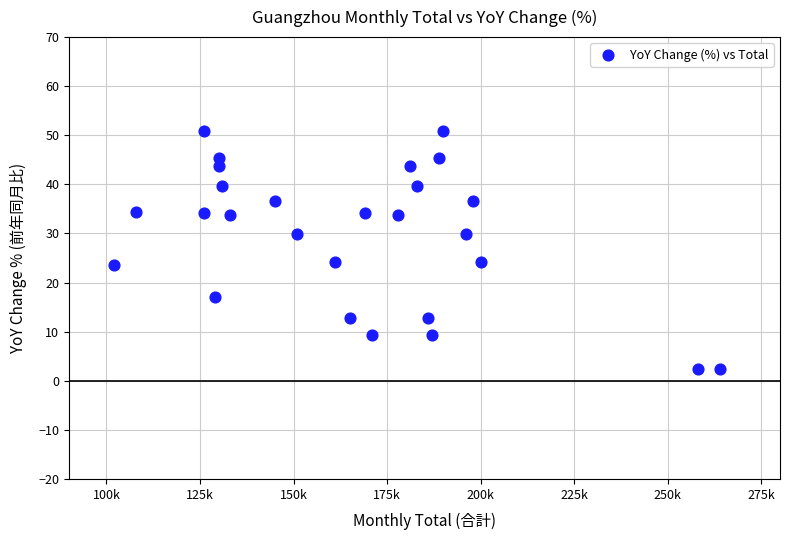

What is the range of Y values (max minus min)?

48.5